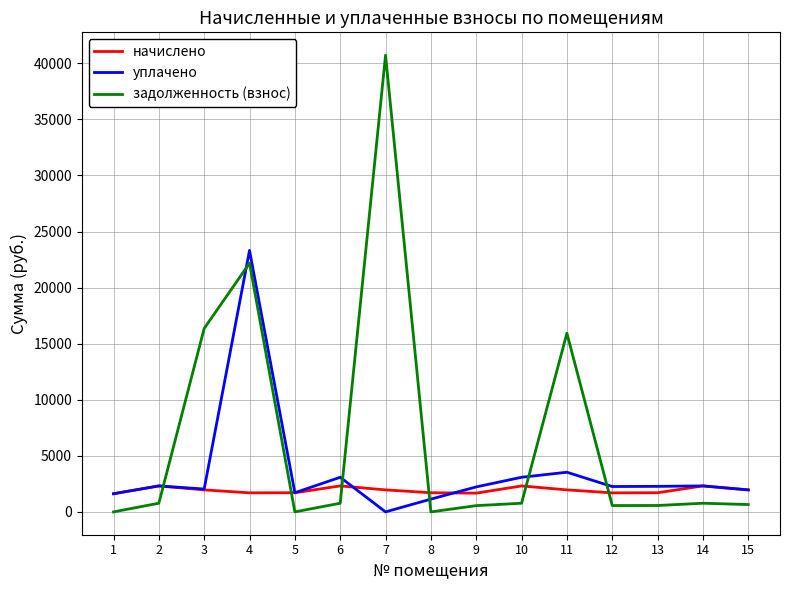

At which category does задолженность (взнос) reach its first local peak?

4